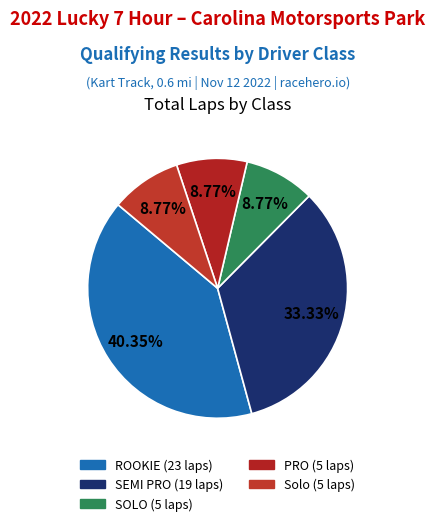

Does any single category account for the majority?

No